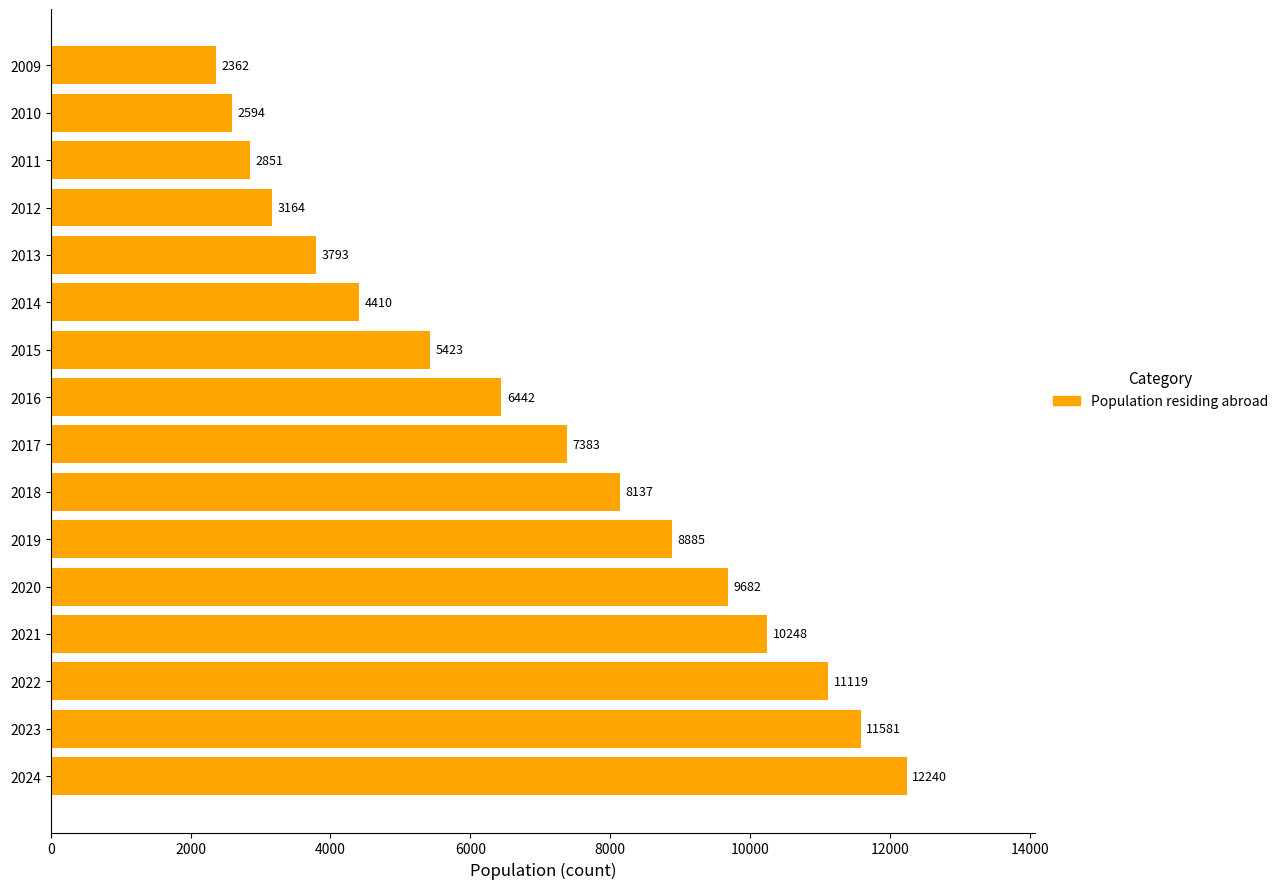

How many bars are there in total?

16